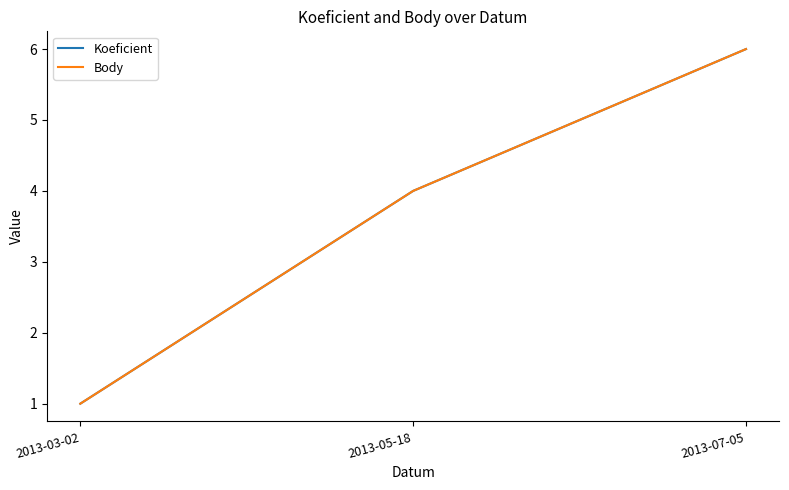

Reading left to right, transcribe all the data shown in this chart.

Koeficient: 1	4	6
Body: 1	4	6